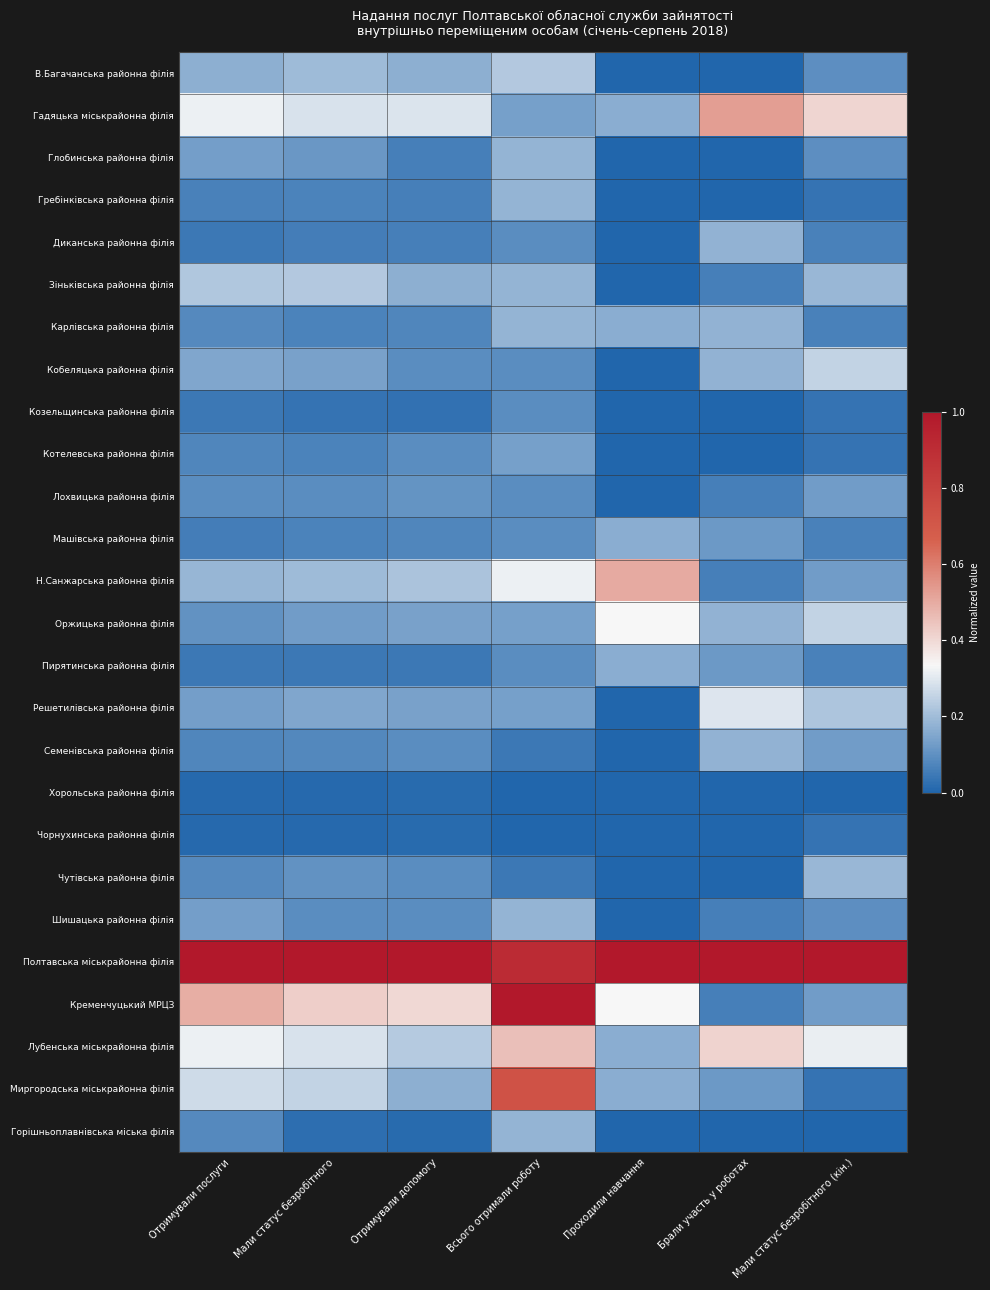

How many categories are shown in the chart?

7